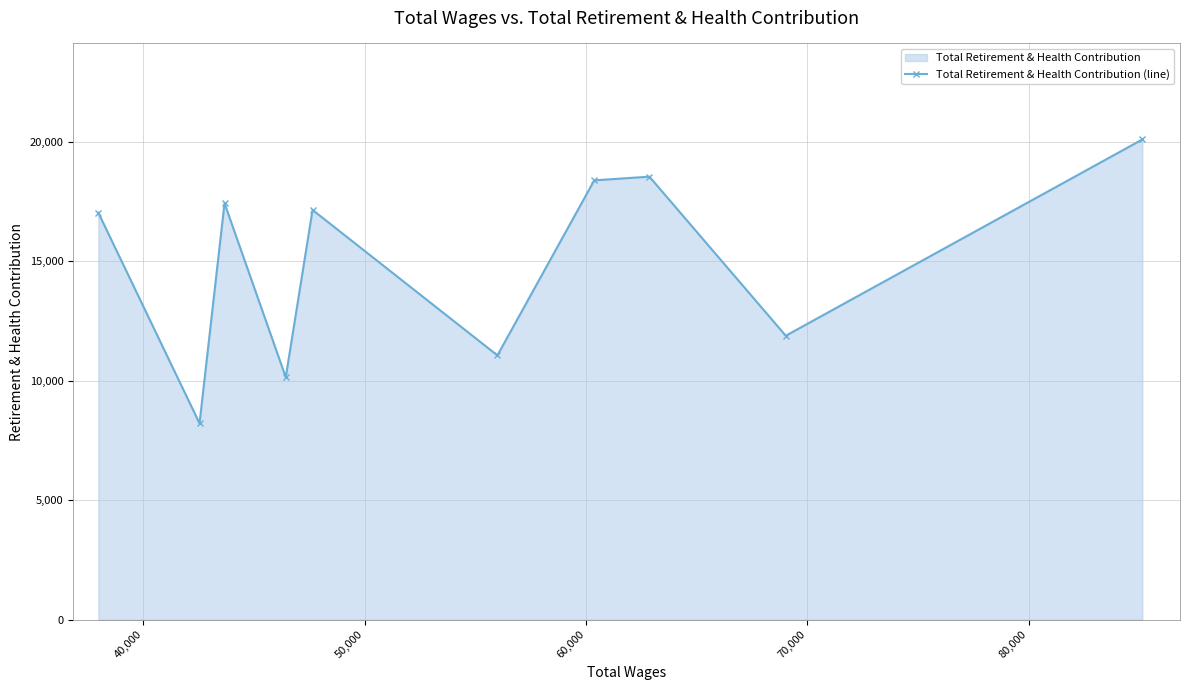

How many lines are shown in the chart?

1